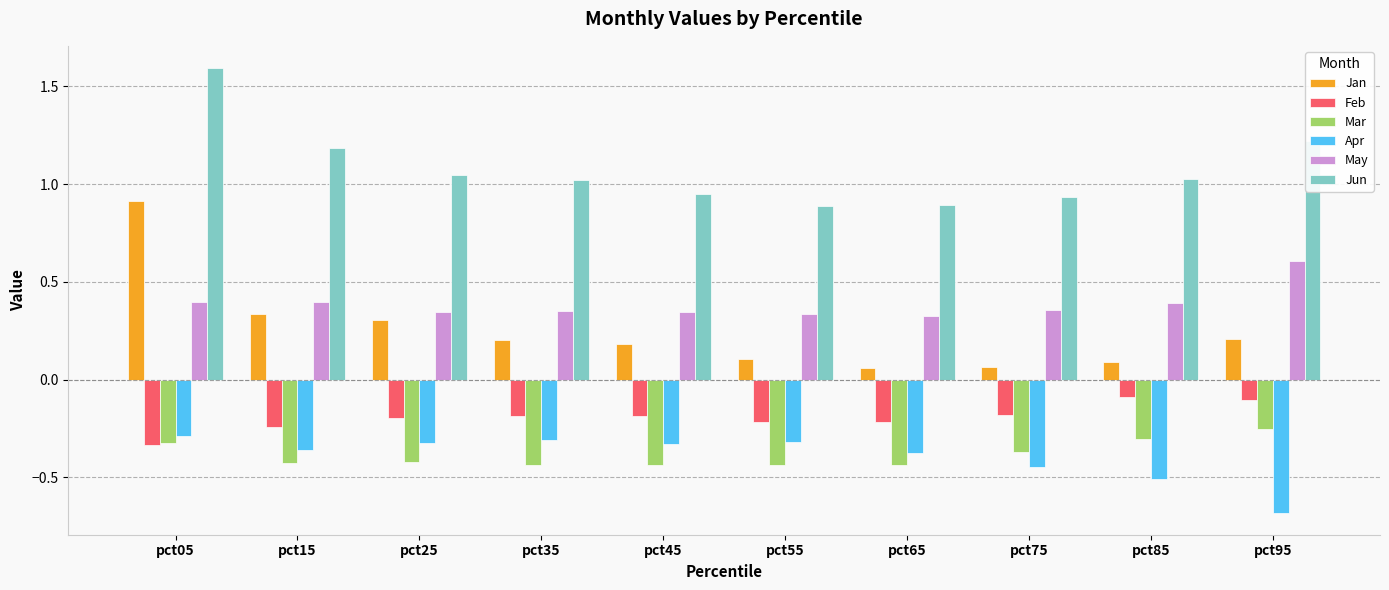

The value of May at pct55 is 0.3. True or false?

True